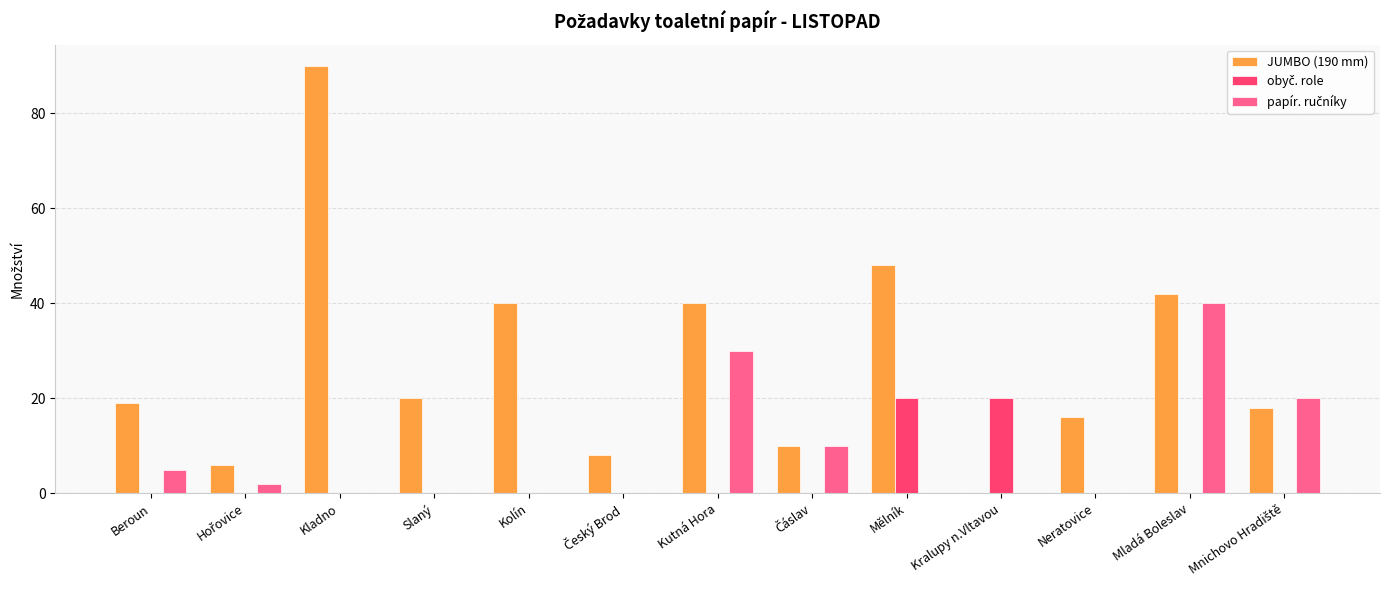

How many values in JUMBO (190 mm) are above zero?

12